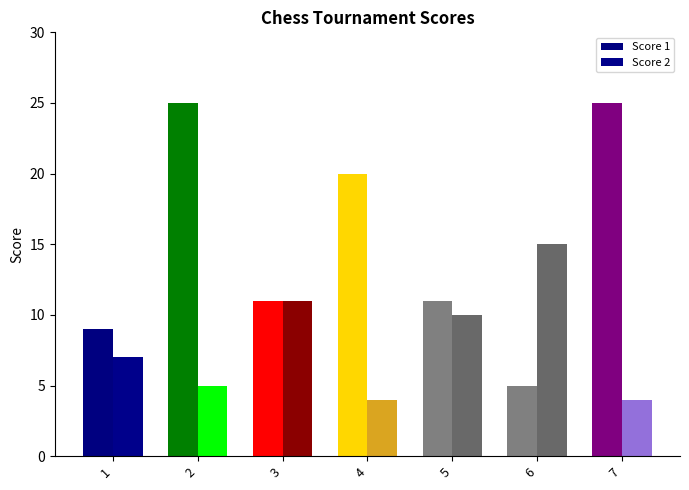

What is the sum of all Score 1 values?

106